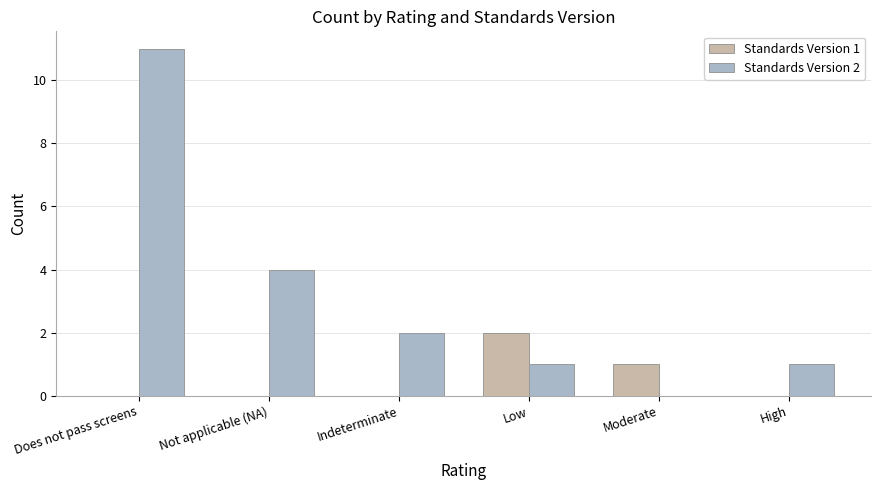

At which category is the sum across all series the highest?

Does not pass screens